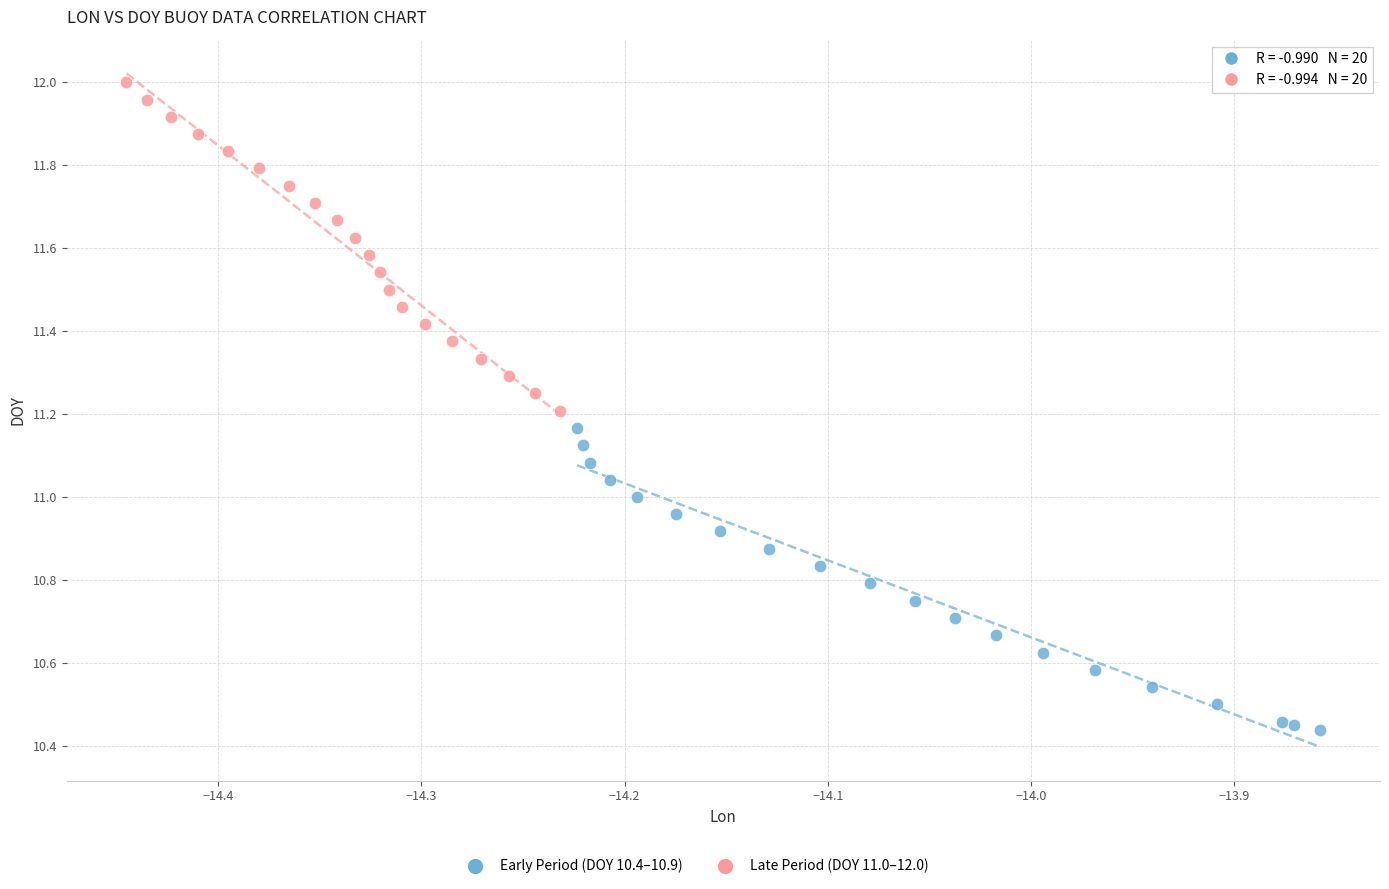

Which series has the widest spread of Y values?

Late Period (DOY 11.0–12.0)